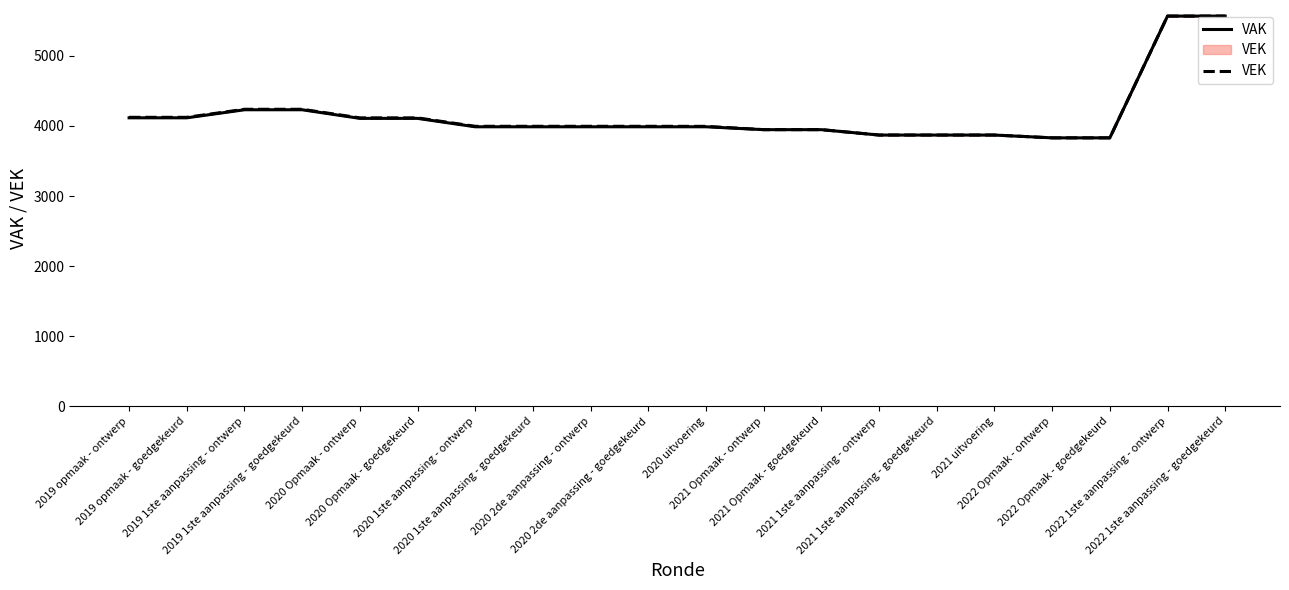

Does the chart display data point markers on the line(s)?

No